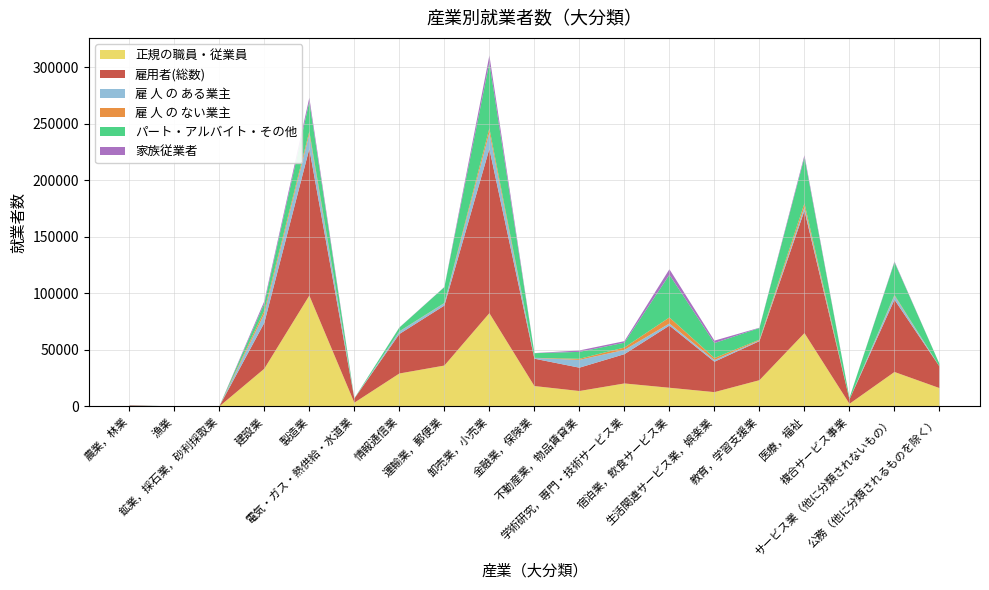

Reading left to right, list all the values displayed in this chart.

正規の職員・従業員: 農業，林業=337	漁業=11	鉱業，採石業，砂利採取業=26	建設業=33392	製造業=98040	電気・ガス・熱供給・水道業=3351	情報通信業=29146	運輸業，郵便業=36173	卸売業，小売業=82479	金融業，保険業=18061	不動産業，物品賃貸業=13670	学術研究，専門・技術サービス業=20352	宿泊業，飲食サービス業=16553	生活関連サービス業，娯楽業=12680	教育，学習支援業=23238	医療，福祉=64867	複合サービス事業=2356	サービス業（他に分類されないもの）=30501	公務（他に分類されるものを除く）=16270
雇用者(総数): 農業，林業=537	漁業=13	鉱業，採石業，砂利採取業=37	建設業=40575	製造業=129705	電気・ガス・熱供給・水道業=3665	情報通信業=34887	運輸業，郵便業=53022	卸売業，小売業=145217	金融業，保険業=24182	不動産業，物品賃貸業=20620	学術研究，専門・技術サービス業=25885	宿泊業，飲食サービス業=54932	生活関連サービス業，娯楽業=26858	教育，学習支援業=34520	医療，福祉=108198	複合サービス事業=3836	サービス業（他に分類されないもの）=63873	公務（他に分類されるものを除く）=19079
雇 人 の ある業主: 農業，林業=46	漁業=4	鉱業，採石業，砂利採取業=2	建設業=8029	製造業=12917	電気・ガス・熱供給・水道業=32	情報通信業=2237	運輸業，郵便業=2057	卸売業，小売業=14352	金融業，保険業=654	不動産業，物品賃貸業=6882	学術研究，専門・技術サービス業=3734	宿泊業，飲食サービス業=1847	生活関連サービス業，娯楽業=1473	教育，学習支援業=652	医療，福祉=3110	複合サービス事業=17	サービス業（他に分類されないもの）=3516	公務（他に分類されるものを除く）=0
雇 人 の ない業主: 農業，林業=50	漁業=2	鉱業，採石業，砂利採取業=1	建設業=2724	製造業=2570	電気・ガス・熱供給・水道業=0	情報通信業=160	運輸業，郵便業=243	卸売業，小売業=3842	金融業，保険業=95	不動産業，物品賃貸業=959	学術研究，専門・技術サービス業=2107	宿泊業，飲食サービス業=5365	生活関連サービス業，娯楽業=1798	教育，学習支援業=630	医療，福祉=3399	複合サービス事業=0	サービス業（他に分類されないもの）=706	公務（他に分類されるものを除く）=0
パート・アルバイト・その他: 農業，林業=179	漁業=2	鉱業，採石業，砂利採取業=10	建設業=6347	製造業=26166	電気・ガス・熱供給・水道業=171	情報通信業=3287	運輸業，郵便業=13950	卸売業，小売業=58073	金融業，保険業=4124	不動産業，物品賃貸業=6127	学術研究，専門・技術サービス業=4319	宿泊業，飲食サービス業=37712	生活関連サービス業，娯楽業=13243	教育，学習支援業=10297	医療，福祉=40717	複合サービス事業=1400	サービス業（他に分類されないもの）=28905	公務（他に分類されるものを除く）=2285
家族従業者: 農業，林業=143	漁業=1	鉱業，採石業，砂利採取業=0	建設業=1987	製造業=3519	電気・ガス・熱供給・水道業=1	情報通信業=139	運輸業，郵便業=175	卸売業，小売業=6290	金融業，保険業=79	不動産業，物品賃貸業=1274	学術研究，専門・技術サービス業=1336	宿泊業，飲食サービス業=4908	生活関連サービス業，娯楽業=2141	教育，学習支援業=279	医療，福祉=1788	複合サービス事業=0	サービス業（他に分類されないもの）=696	公務（他に分類されるものを除く）=0